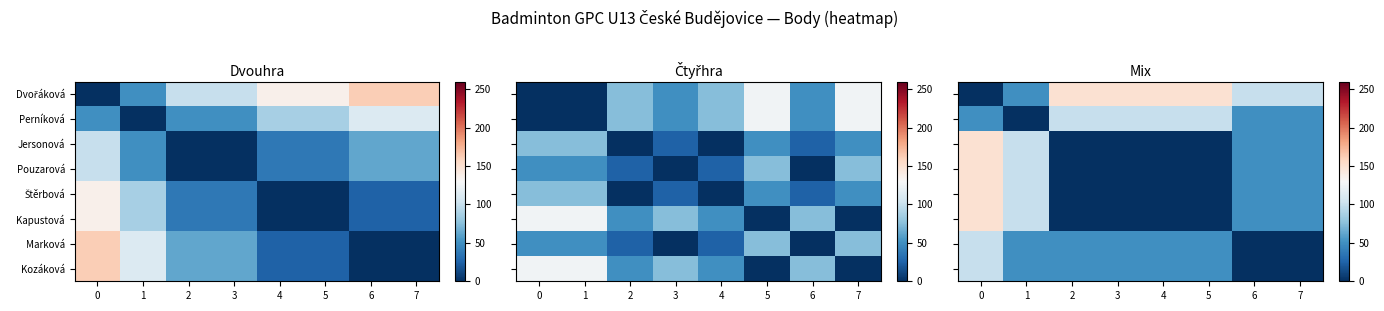

The value of Jersonová at 6 is 50. True or false?

True